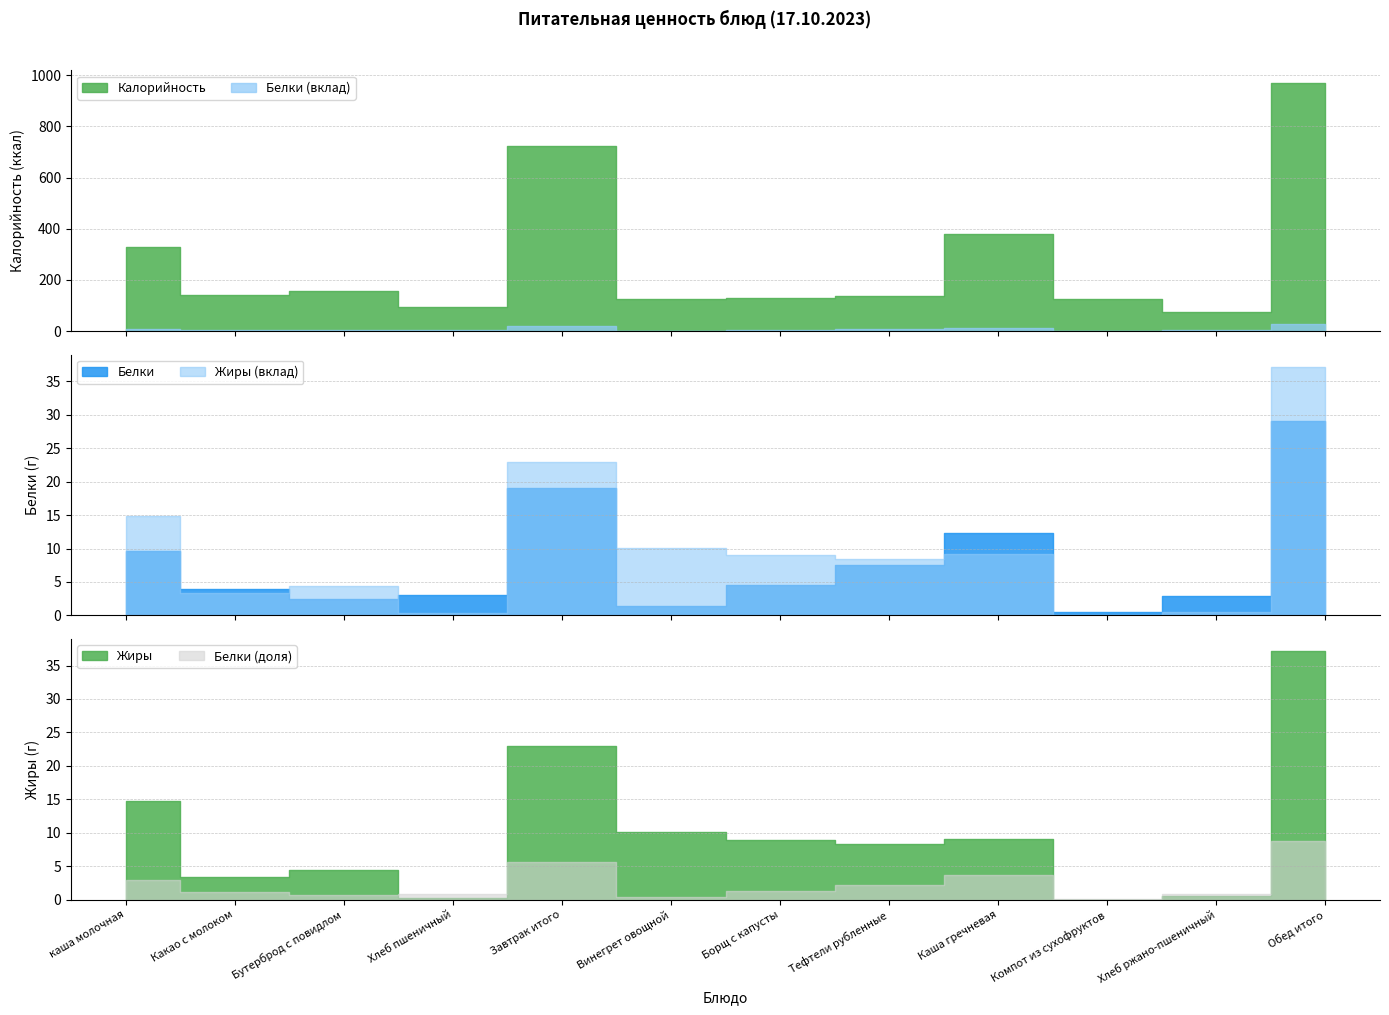

Reading left to right, extract all data points from this chart.

Калорийность: каша молочная=327.2	Какао с молоком=143.0	Бутерброд с повидлом=156.7	Хлеб пшеничный=95.2	Завтрак итого=722.1	Винегрет овощной=124.3	Борщ с капусты=128.1	Тефтели рубленные=139.1	Каша гречневая=377.9	Компот из сухофруктов=126.0	Хлеб ржано-пшеничный=75.6	Обед итого=971.1
Белки: каша молочная=9.6	Какао с молоком=4.0	Бутерброд с повидлом=2.4	Хлеб пшеничный=3.0	Завтрак итого=19.1	Винегрет овощной=1.3	Борщ с капусты=4.6	Тефтели рубленные=7.5	Каша гречневая=12.2	Компот из сухофруктов=0.6	Хлеб ржано-пшеничный=2.9	Обед итого=29.1
Жиры: каша молочная=14.8	Какао с молоком=3.4	Бутерброд с повидлом=4.4	Хлеб пшеничный=0.3	Завтрак итого=22.9	Винегрет овощной=10.1	Борщ с капусты=9.0	Тефтели рубленные=8.4	Каша гречневая=9.1	Компот из сухофруктов=0.0	Хлеб ржано-пшеничный=0.5	Обед итого=37.1